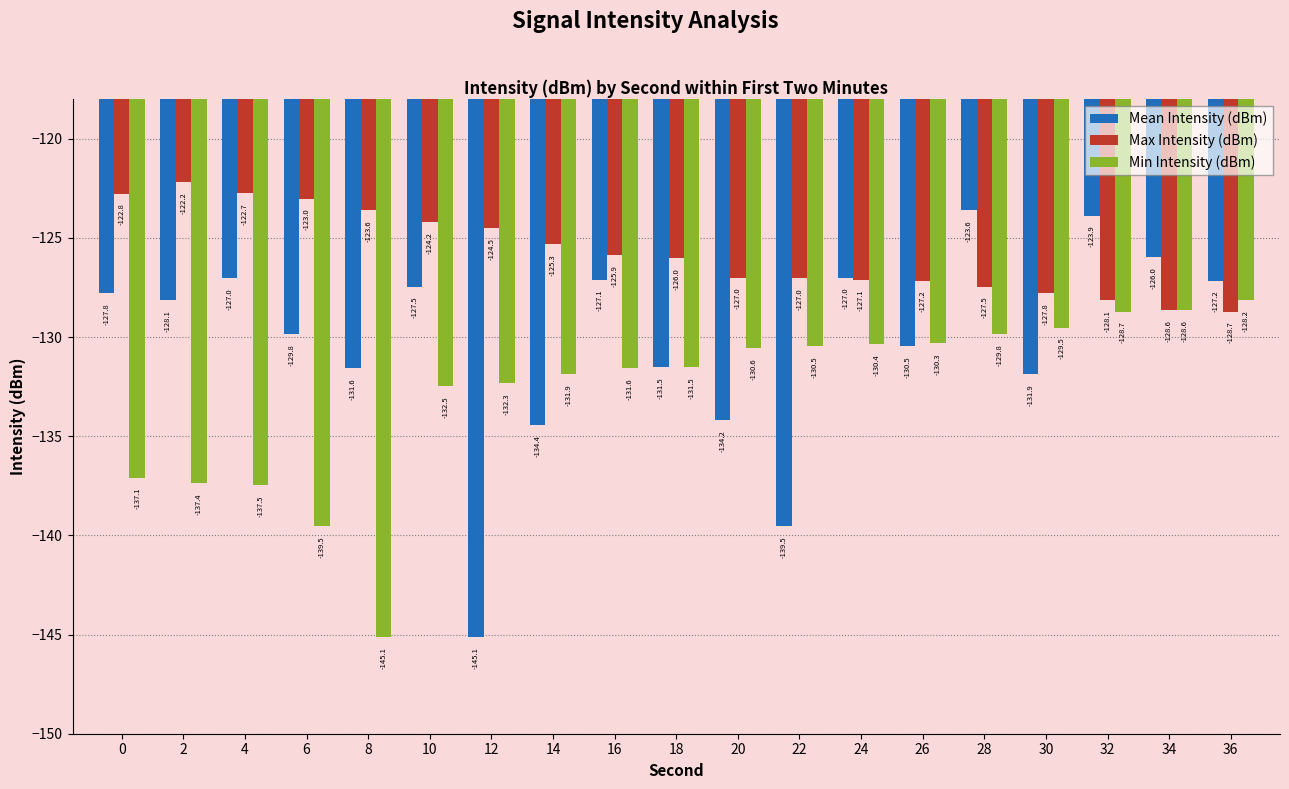

Reading left to right, list all the values displayed in this chart.

Mean Intensity (dBm): -127.8	-128.1	-127.0	-129.8	-131.6	-127.5	-145.1	-134.4	-127.1	-131.5	-134.2	-139.5	-127.0	-130.5	-123.6	-131.9	-123.9	-126.0	-127.2
Max Intensity (dBm): -122.8	-122.2	-122.7	-123.0	-123.6	-124.2	-124.5	-125.3	-125.9	-126.0	-127.0	-127.0	-127.1	-127.2	-127.5	-127.8	-128.1	-128.6	-128.7
Min Intensity (dBm): -137.1	-137.4	-137.5	-139.5	-145.1	-132.5	-132.3	-131.9	-131.6	-131.5	-130.6	-130.5	-130.4	-130.3	-129.8	-129.5	-128.7	-128.6	-128.2